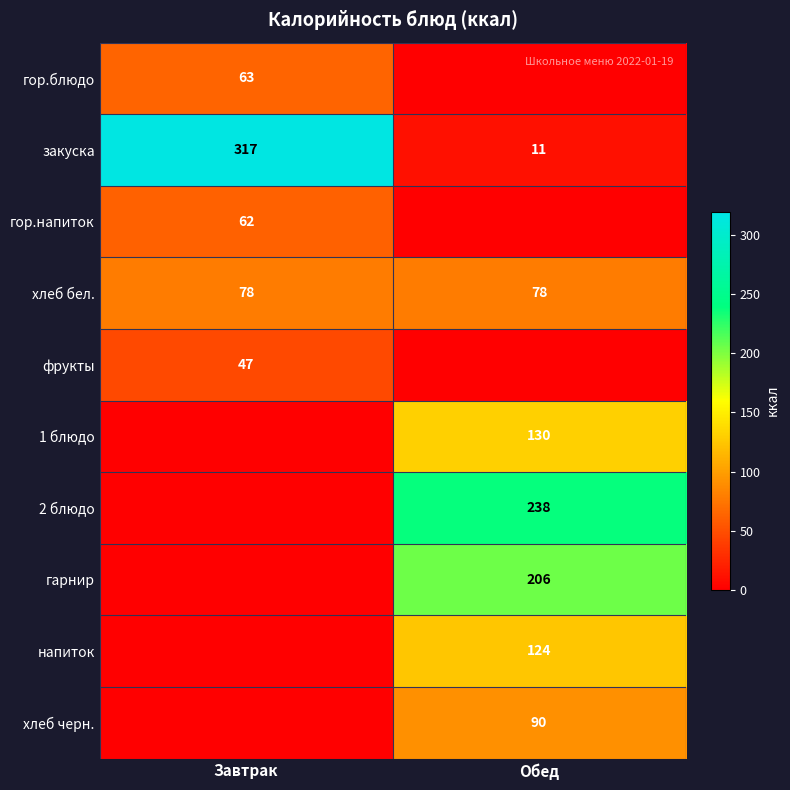

At which category is the sum across all series the highest?

Обед